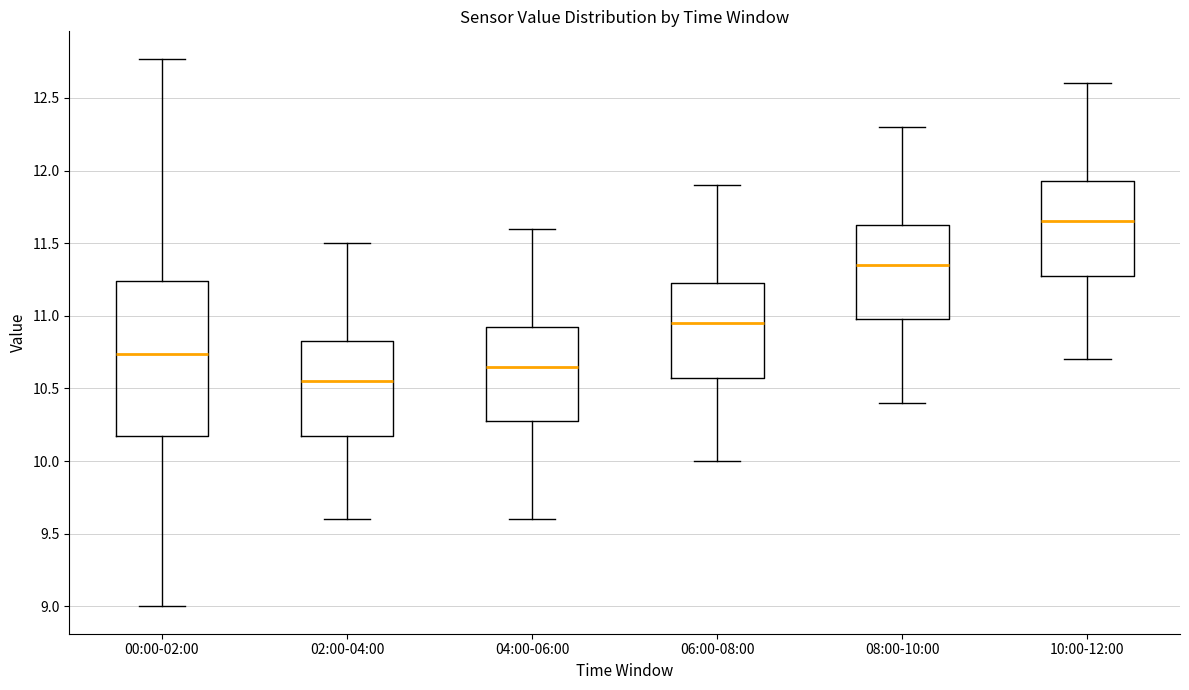

Where does the median line of the box for 08:00-10:00 sit on the y-axis? The values are not printed on the chart, so give them approximately, as read against the axis.

11.35